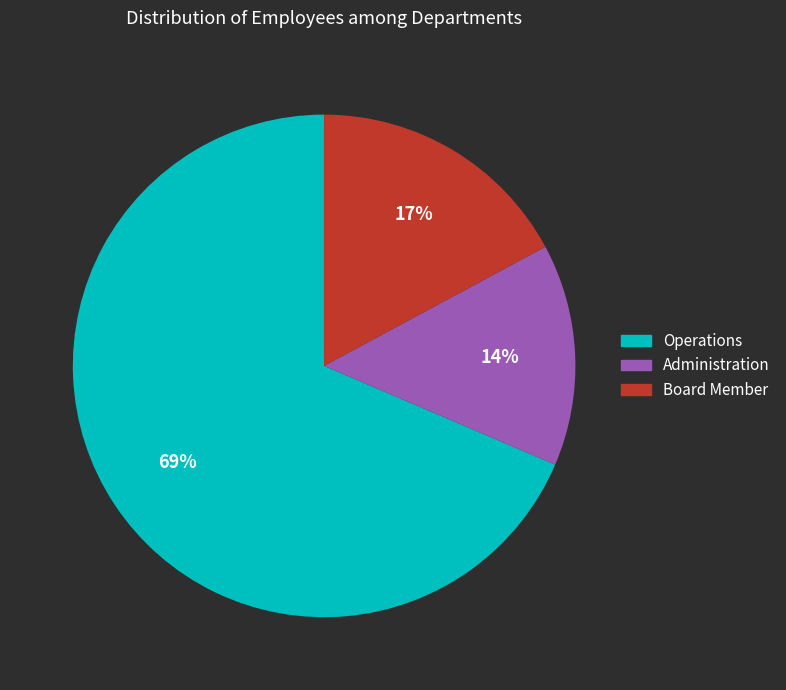

What is the largest slice in the pie chart?

Operations